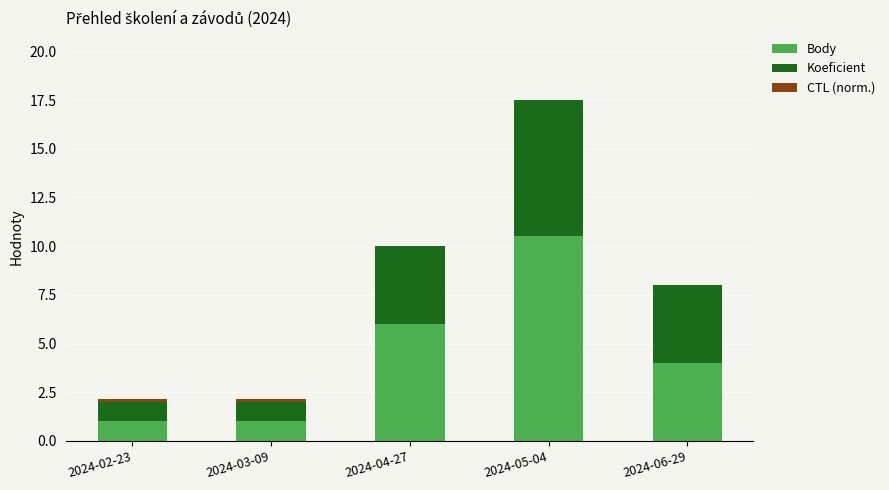

At which label does Body reach its peak?

2024-05-04